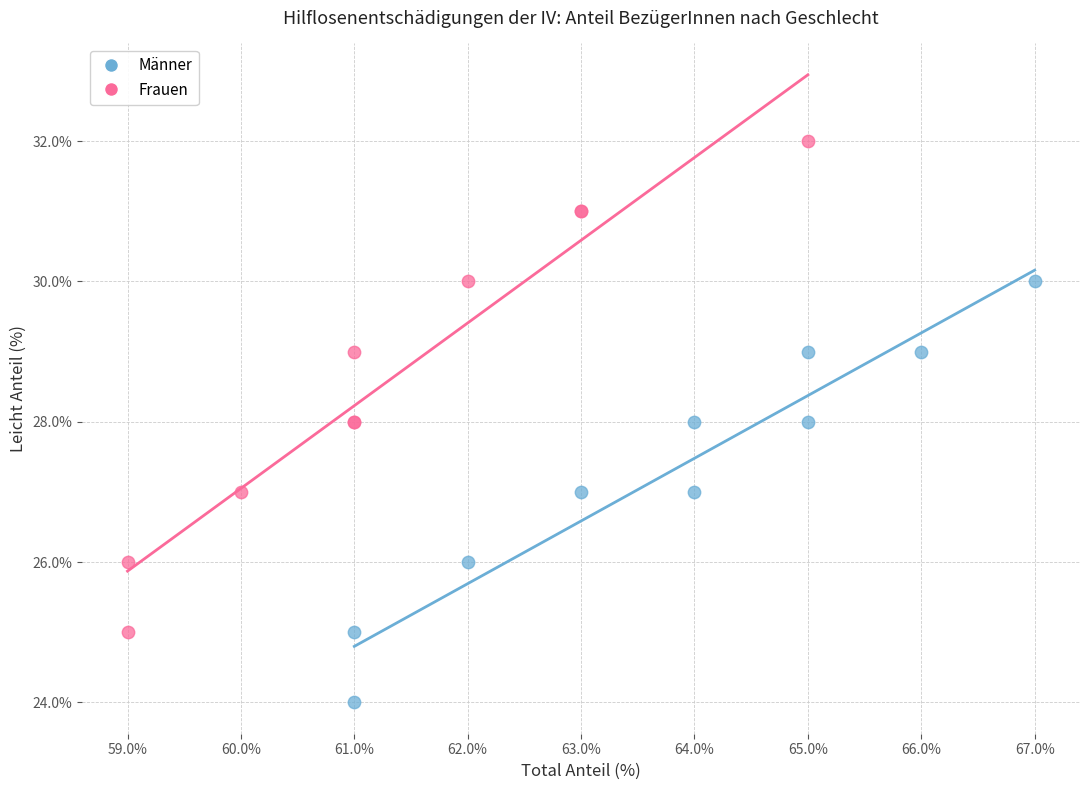

Which series reaches the maximum Y coordinate?

Frauen